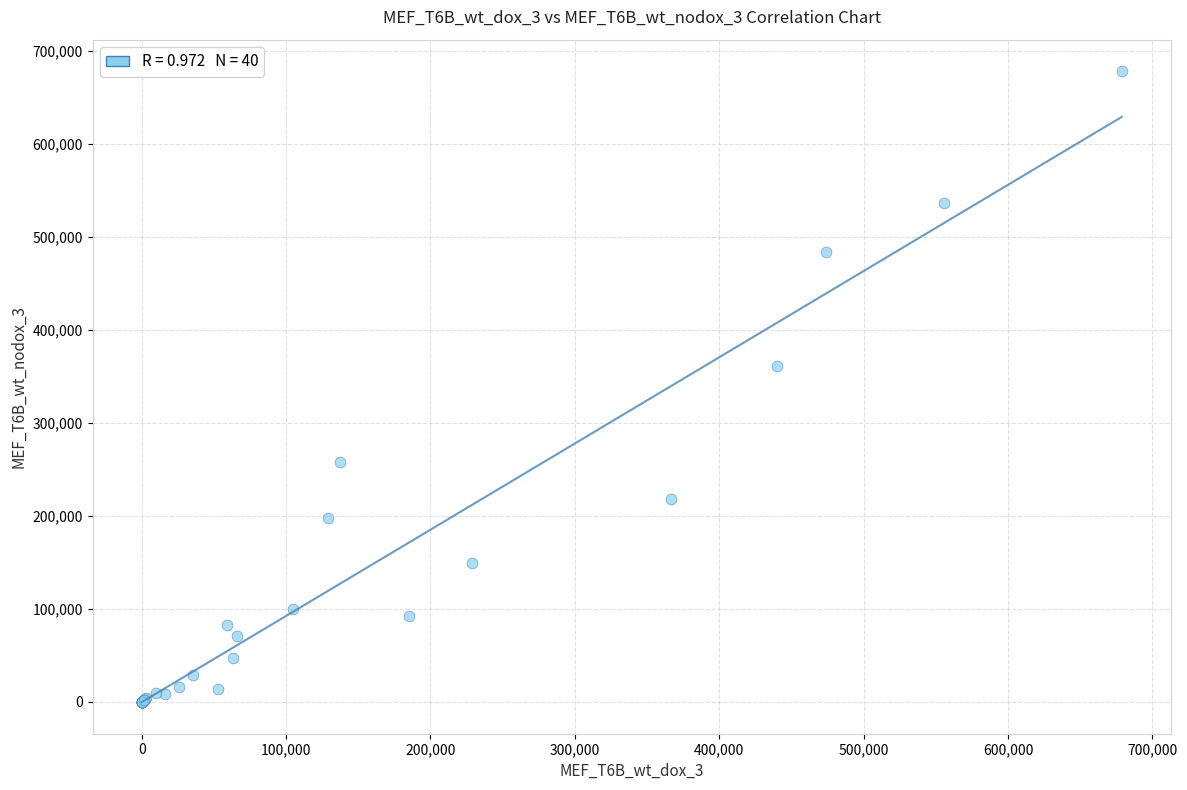

What Y value in the scatter plot is closest to 339091?

360805